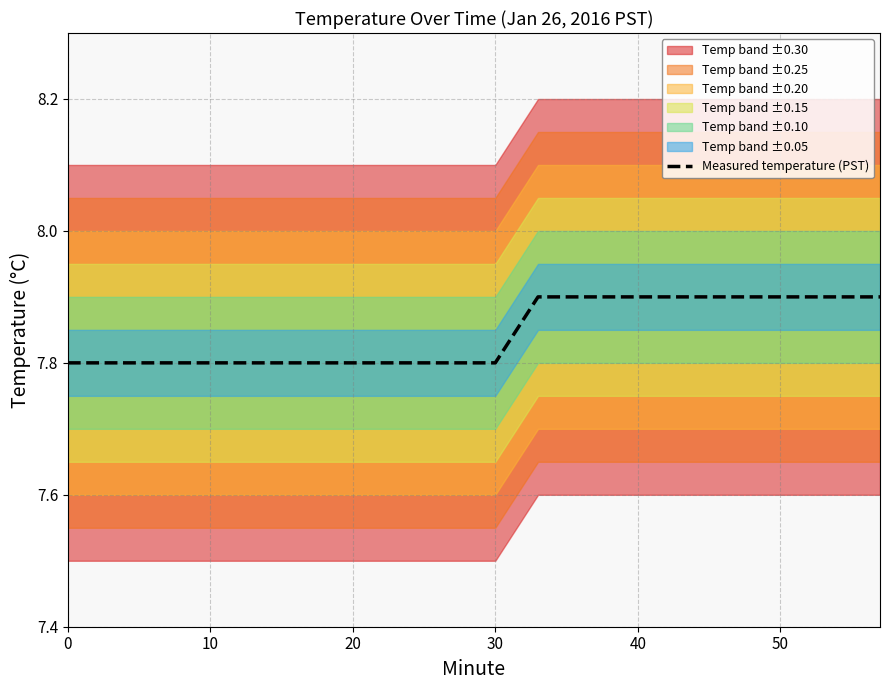

What is the greatest value displayed?

7.9